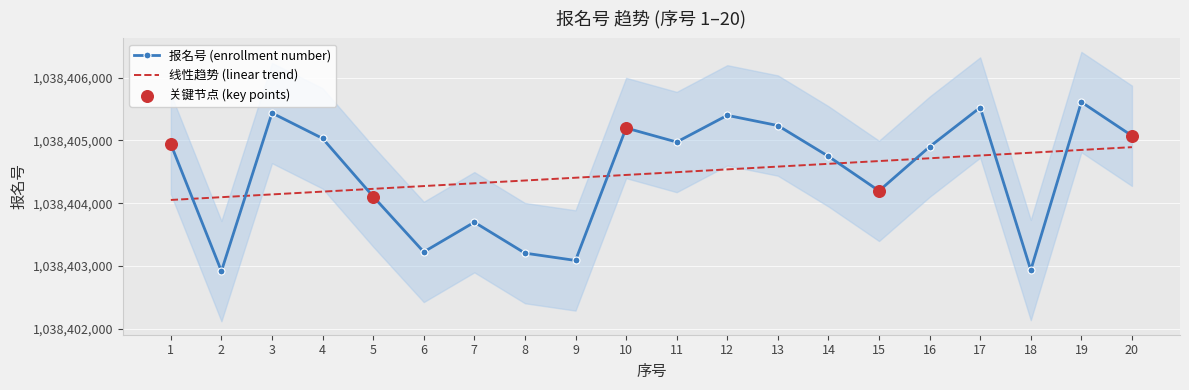

What is the ratio of the value at 14 to the value at 20?

1.0